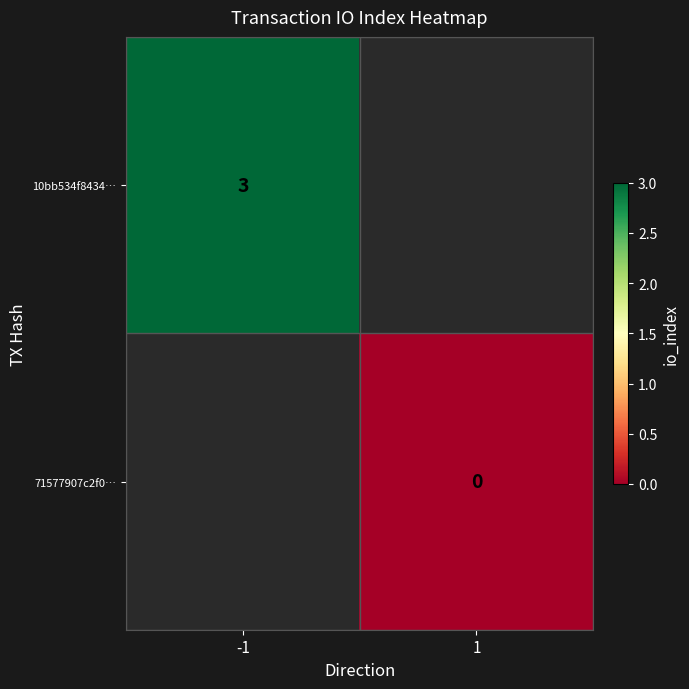

The 10bb534f8434… series shows 4 at -1. True or false?

False